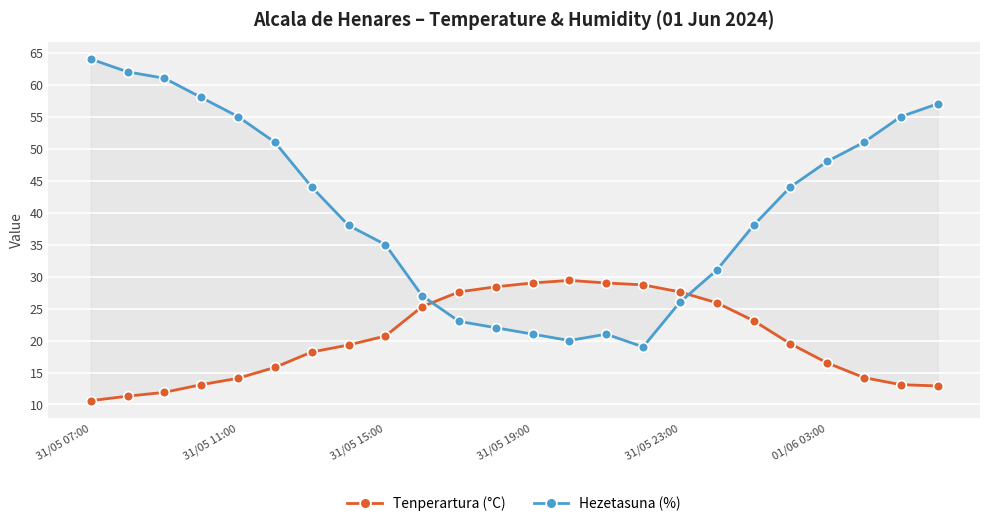

Count the number of data series in this chart.

2